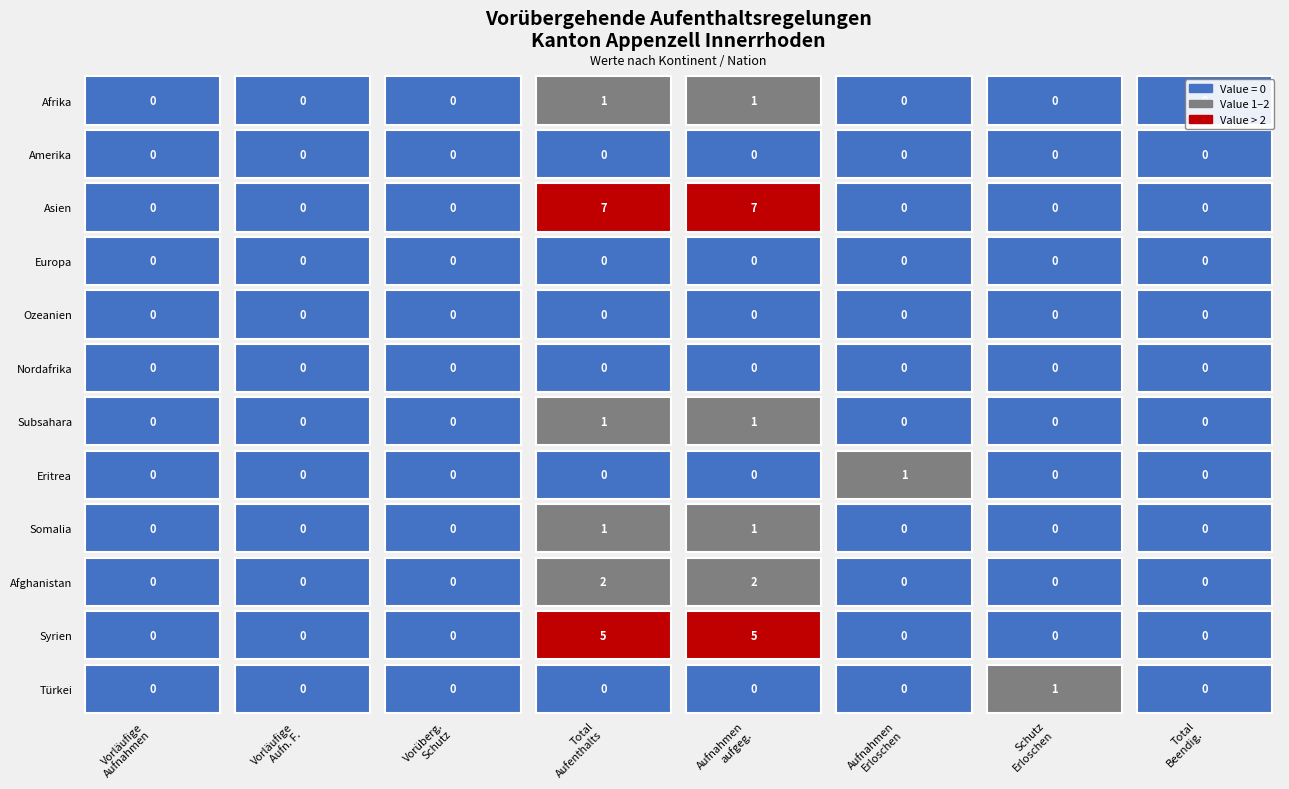

Rank the series at 4 from lowest to highest value.

Amerika, Europa, Ozeanien, Nordafrika, Eritrea, Türkei, Afrika, Subsahara, Somalia, Afghanistan, Syrien, Asien